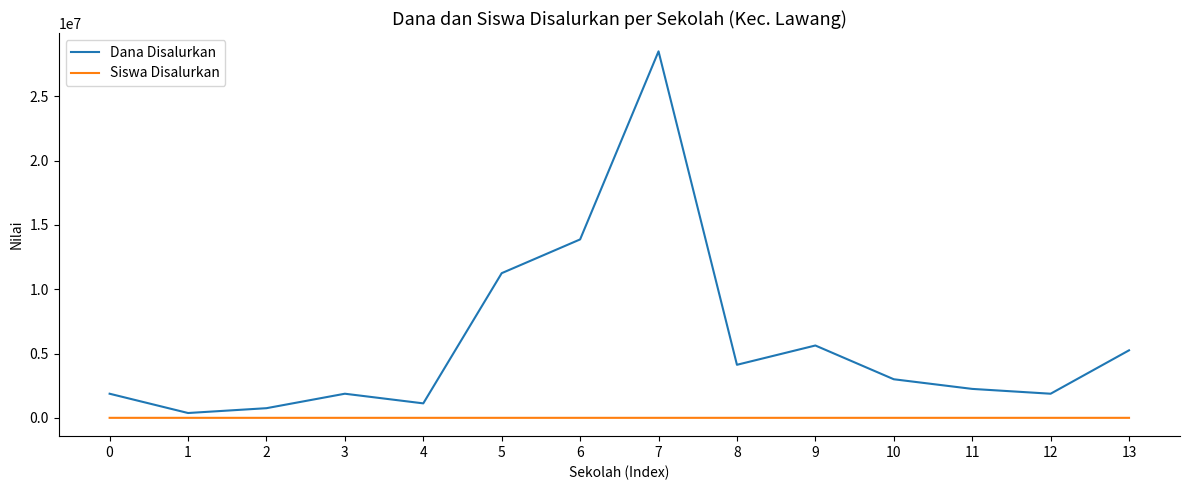

At which category is the sum across all series the highest?

7